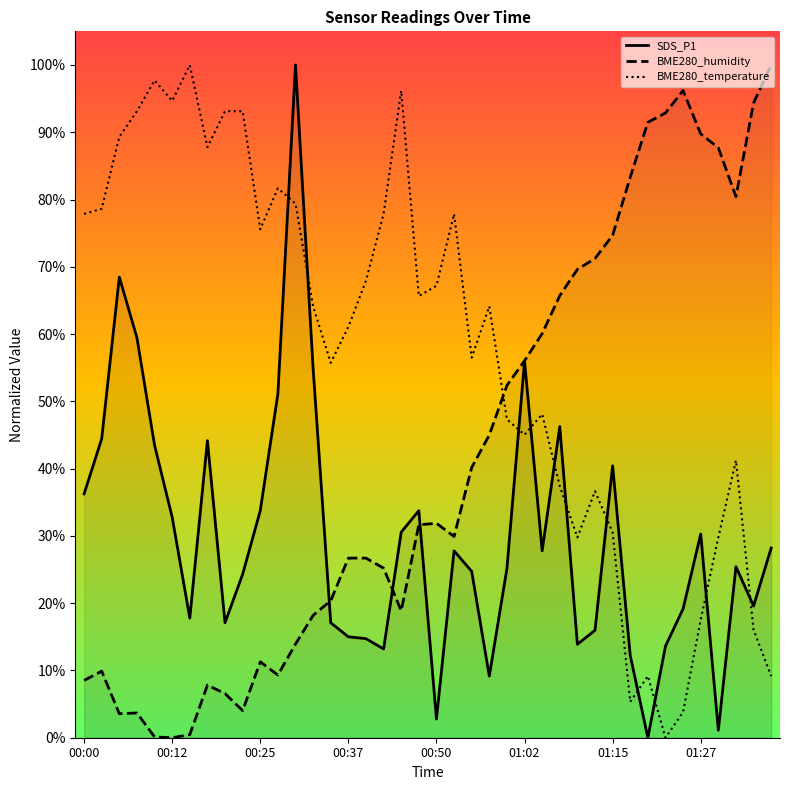

What is the difference between the highest and lowest values at 01:15?

44.1